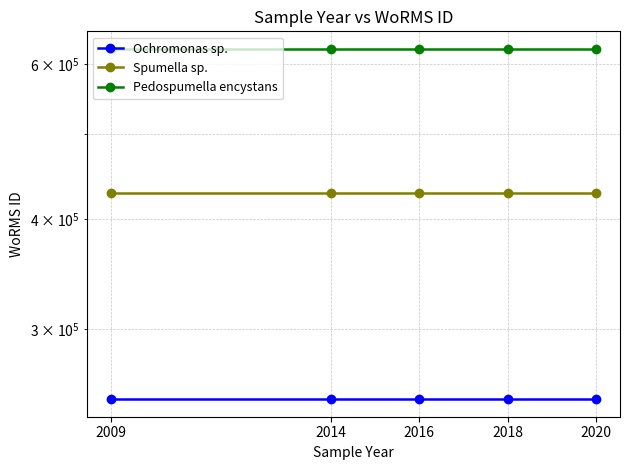

What is the total value across all series at 2016?

1302512